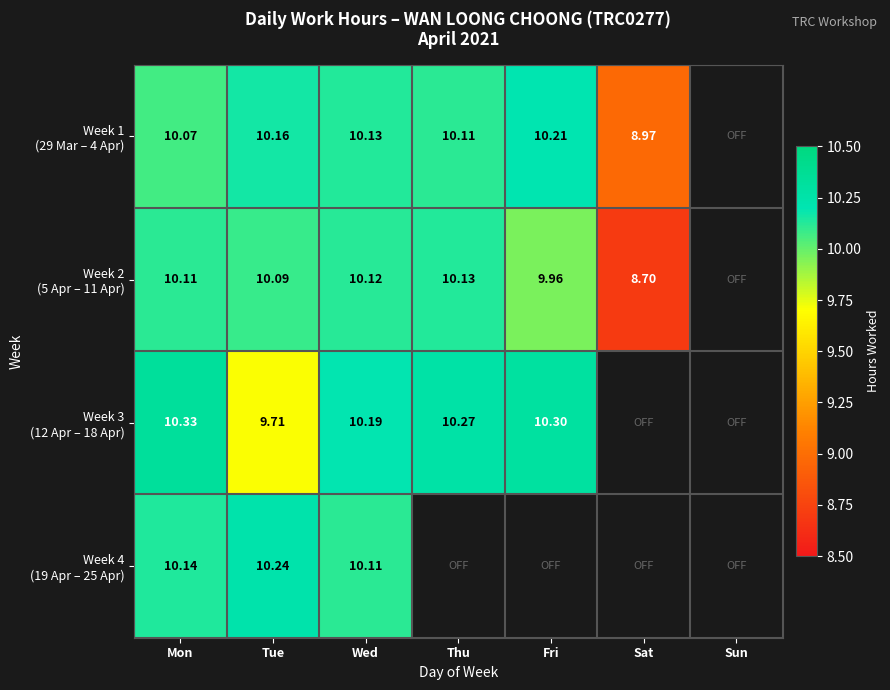

Rank the categories by Week 2 (5 Apr – 11 Apr) value from lowest to highest.

Sun, Sat, Fri, Tue, Mon, Wed, Thu